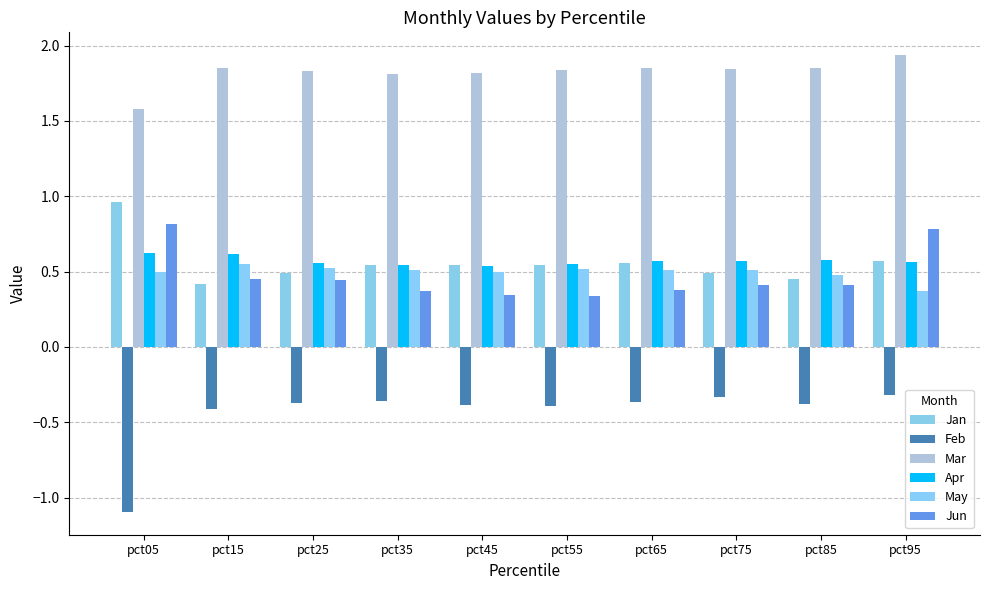

How many groups of bars are there?

10